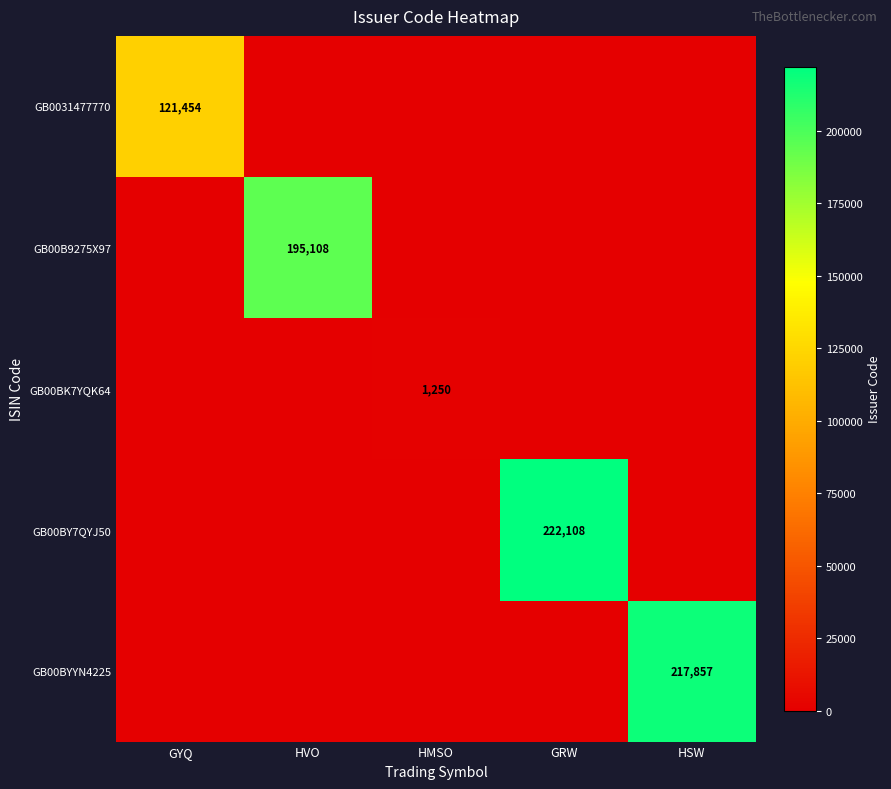

Which label corresponds to the largest value in the chart?

GRW